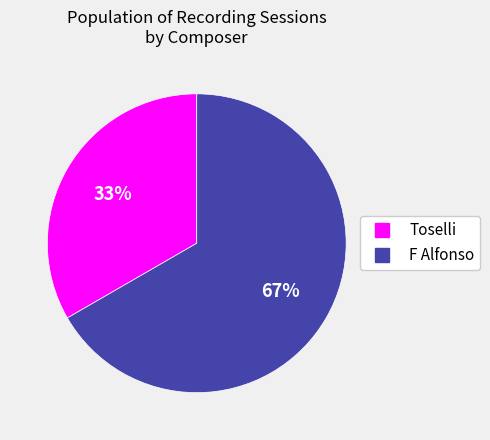

Count the number of slices in the pie.

2